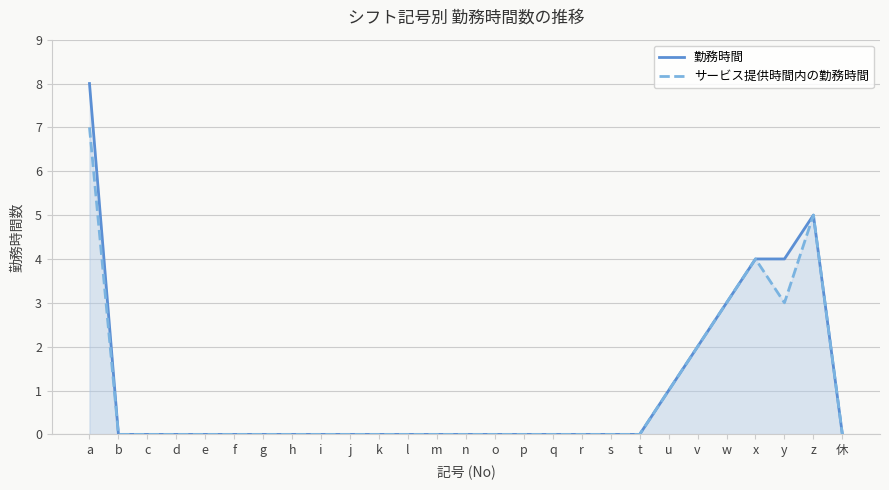

Reading right to left, extract all data points from this chart.

勤務時間: 休=0	z=5	y=4	x=4	w=3	v=2	u=1	t=0	s=0	r=0	q=0	p=0	o=0	n=0	m=0	l=0	k=0	j=0	i=0	h=0	g=0	f=0	e=0	d=0	c=0	b=0	a=8
サービス提供時間内の勤務時間: 休=0	z=5	y=3	x=4	w=3	v=2	u=1	t=0	s=0	r=0	q=0	p=0	o=0	n=0	m=0	l=0	k=0	j=0	i=0	h=0	g=0	f=0	e=0	d=0	c=0	b=0	a=7